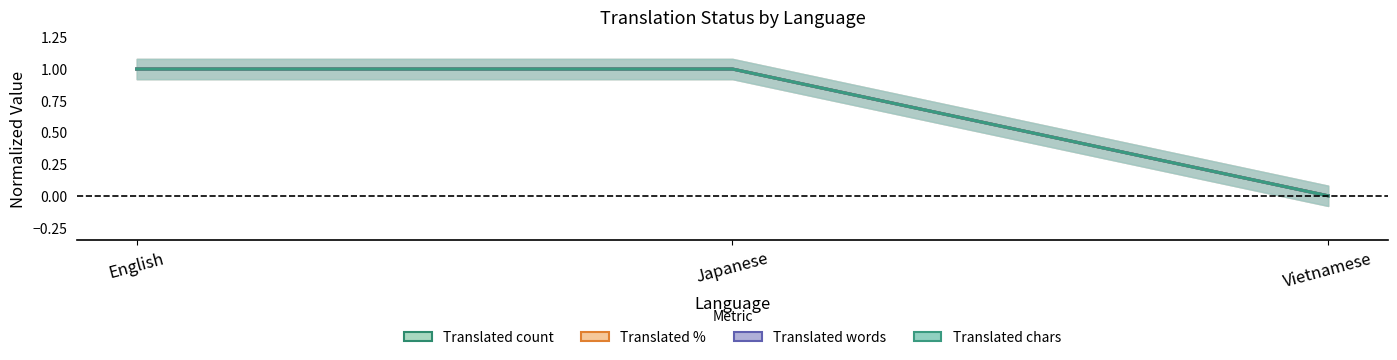

Which category has the highest value in the translated_chars series?

English